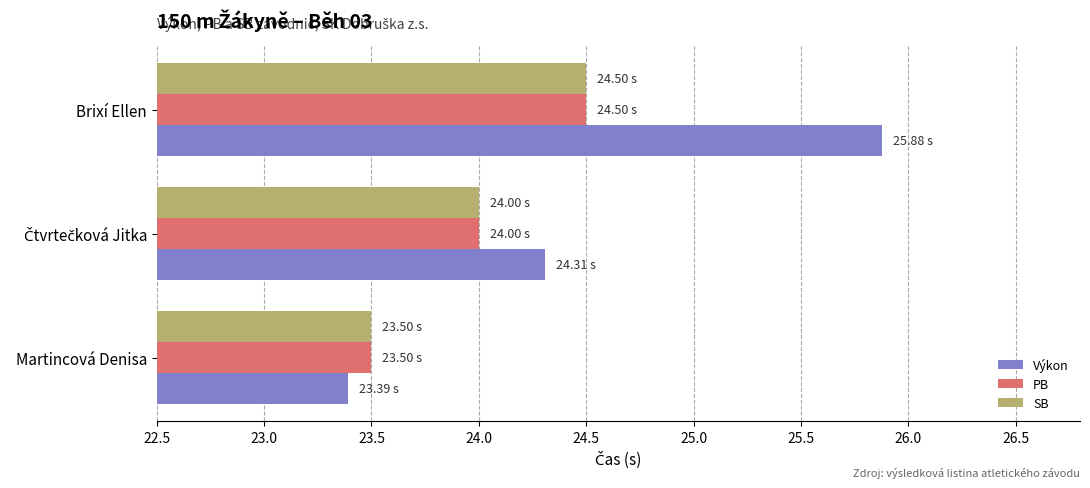

At which category does the chart reach its minimum across all series?

Martincová Denisa